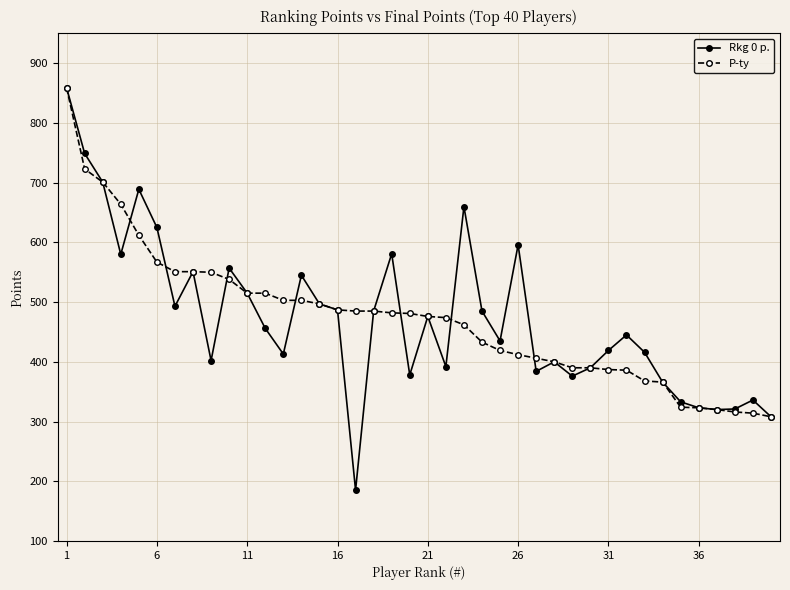

What is the value of the Rkg 0 p. point at the 25th from the left?

435